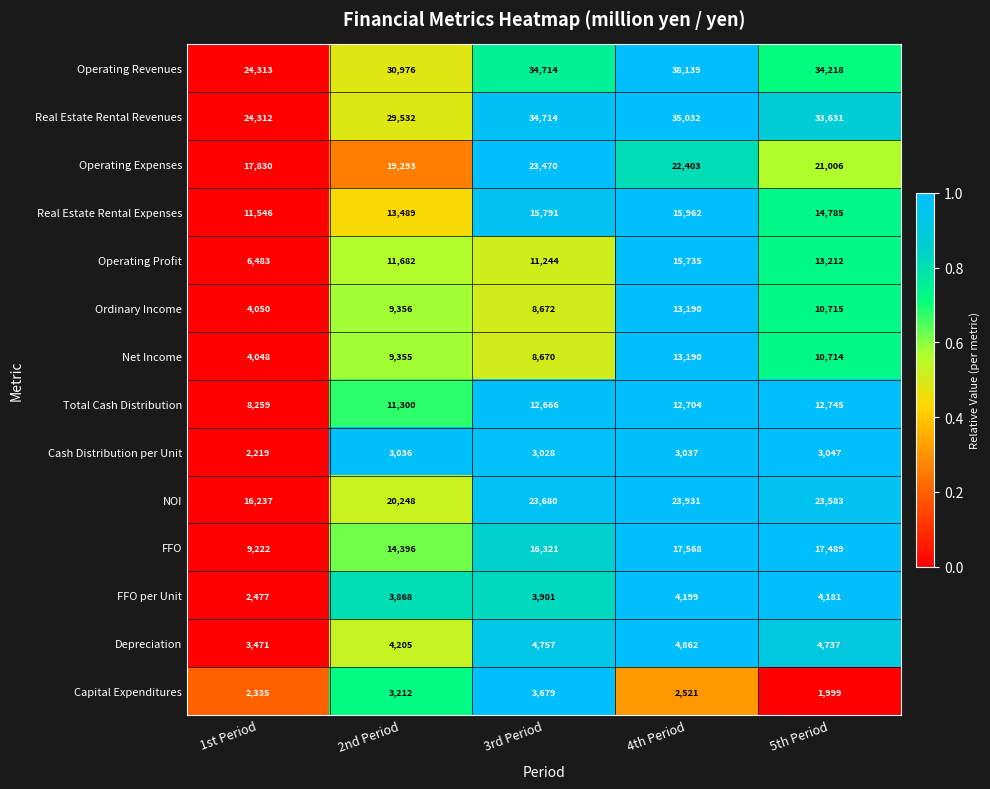

At 2nd Period, list the series in order from smallest to largest.

Cash Distribution per Unit, Capital Expenditures, FFO per Unit, Depreciation, Net Income, Ordinary Income, Total Cash Distribution, Operating Profit, Real Estate Rental Expenses, FFO, Operating Expenses, NOI, Real Estate Rental Revenues, Operating Revenues